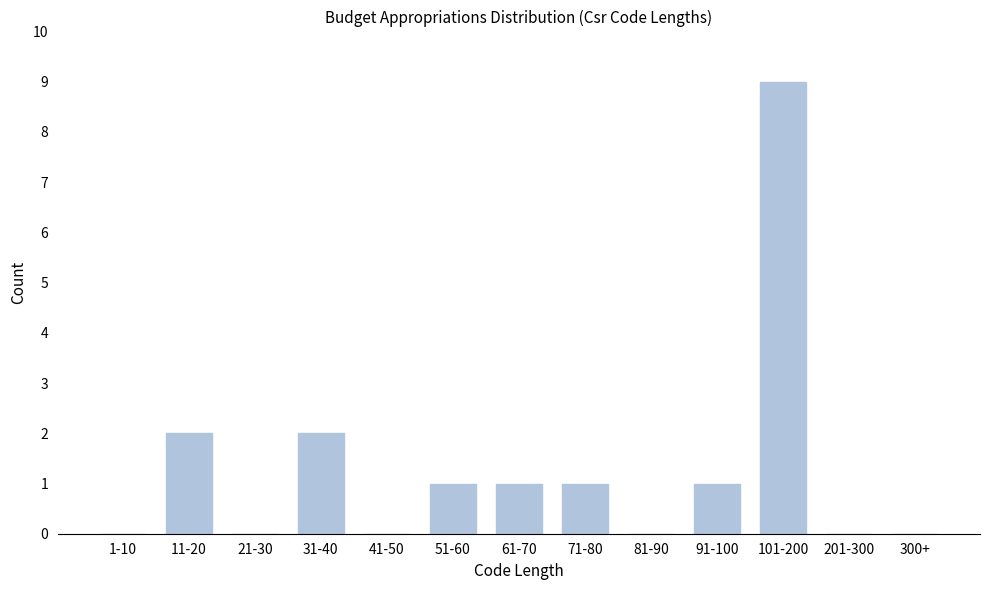

Reading left to right, what are all the values shown in this chart?

1-10=0	11-20=2	21-30=0	31-40=2	41-50=0	51-60=1	61-70=1	71-80=1	81-90=0	91-100=1	101-200=9	201-300=0	300+=0